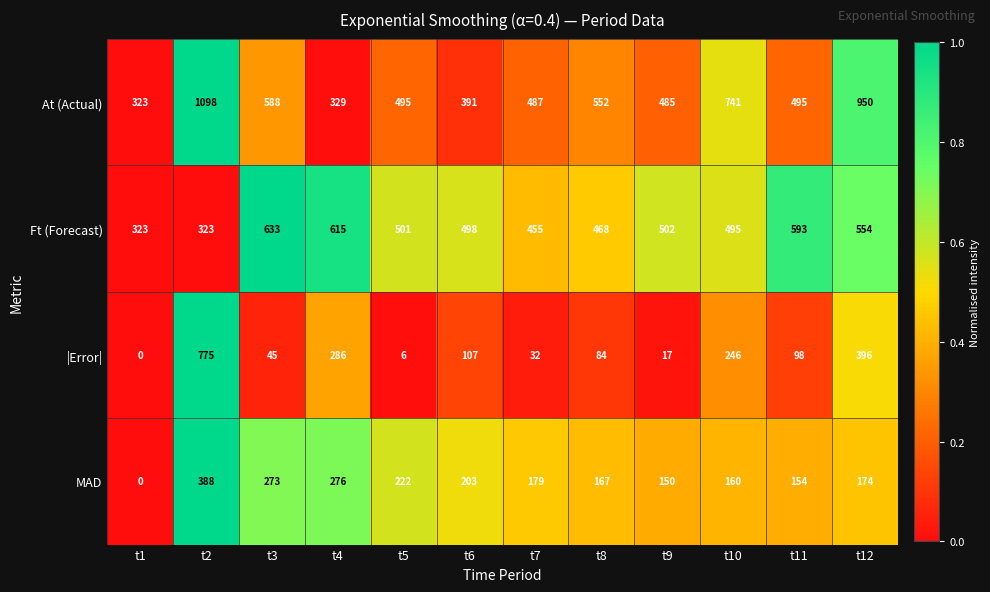

The value of Ft (Forecast) at t8 is 468. True or false?

True